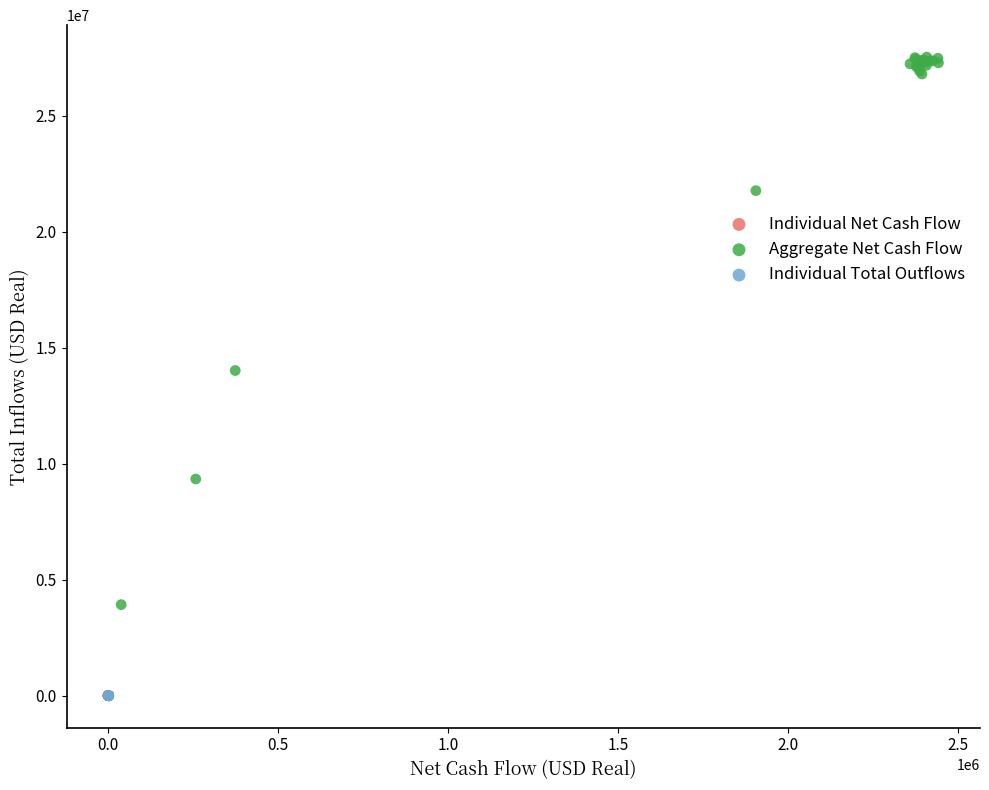

Which series contains the highest Y value?

Aggregate Net Cash Flow